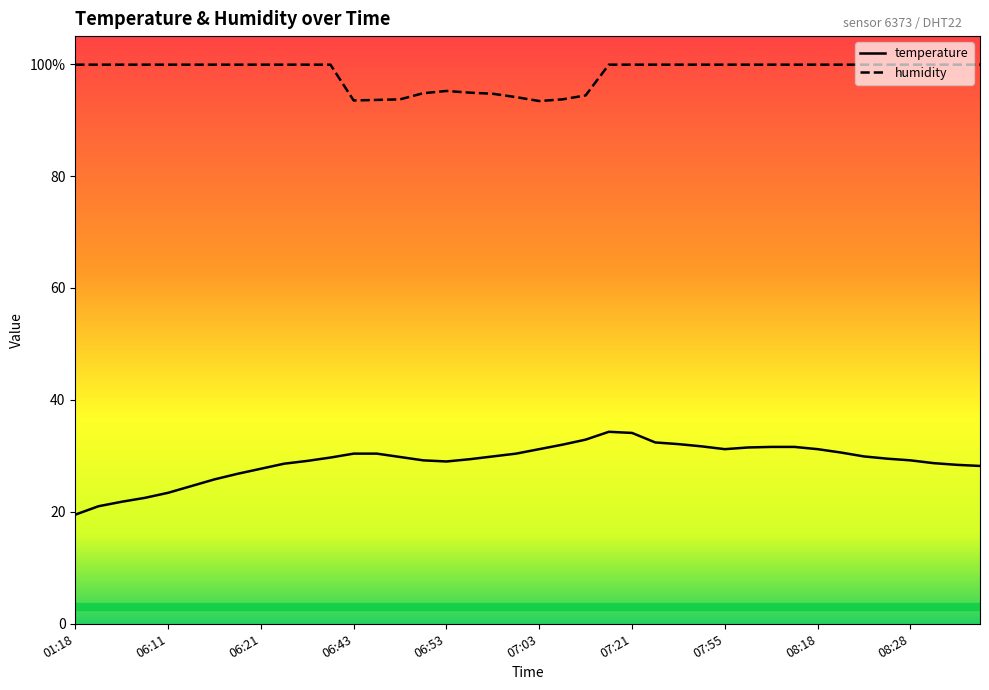

At which category is the sum across all series the highest?

07:11